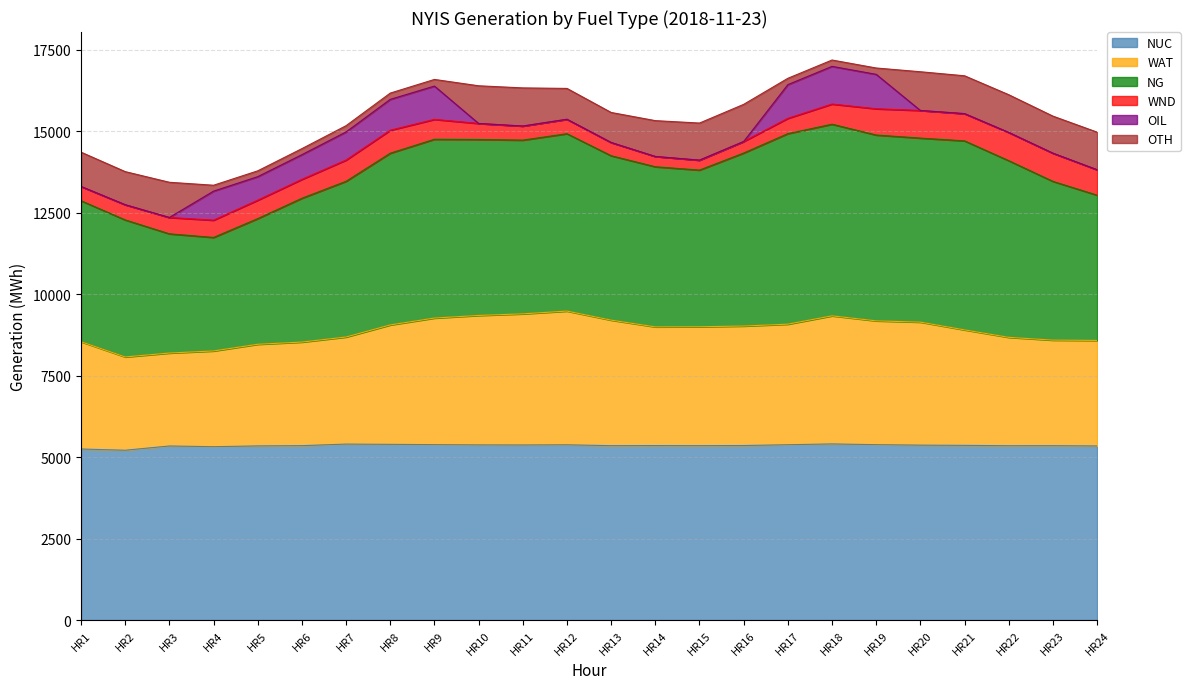

How many values in the WAT series exceed 9003?

11